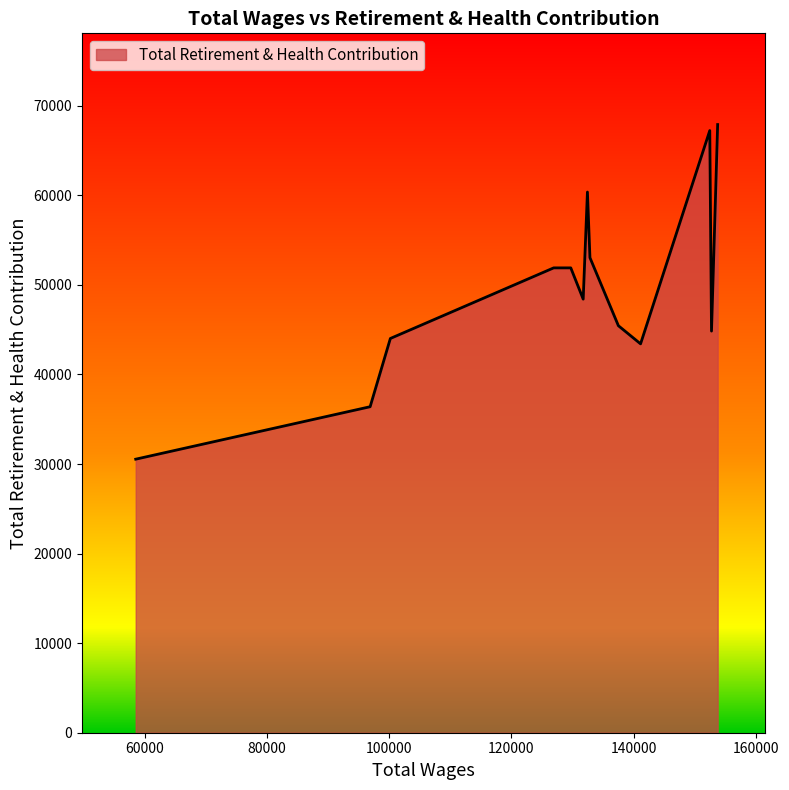

What is the minimum value shown in the chart?

30544